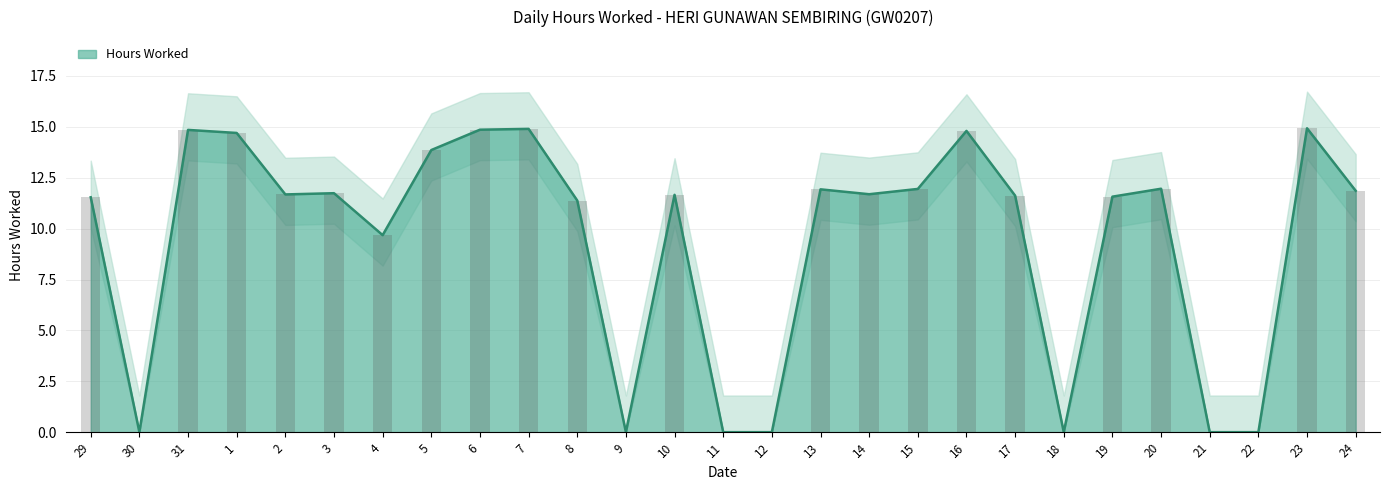

List the labels in order of value, largest first.

23, 7, 6, 31, 16, 1, 5, 20, 15, 13, 24, 3, 14, 2, 10, 17, 19, 29, 8, 4, 30, 9, 11, 12, 18, 21, 22